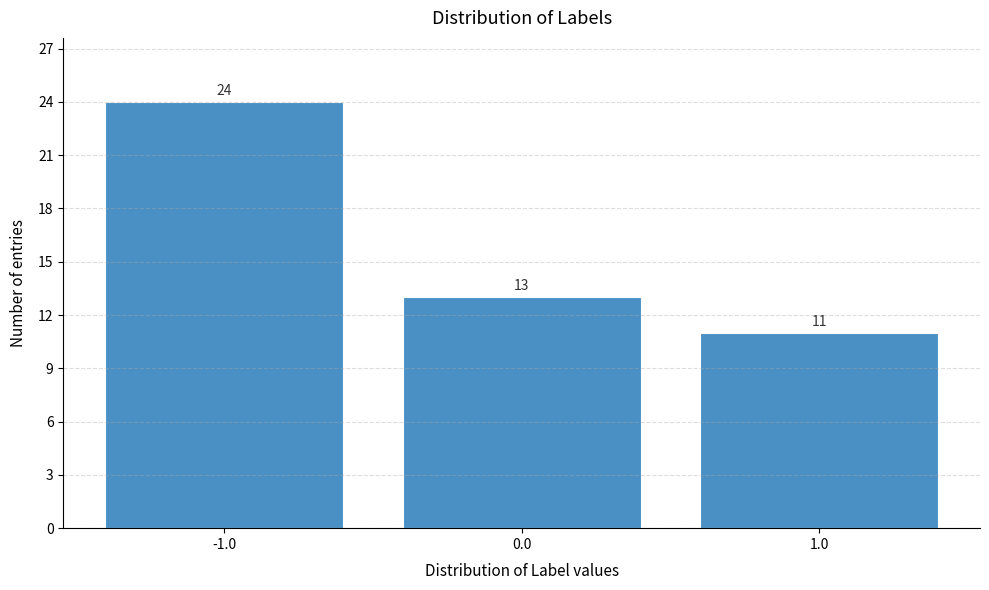

Reading left to right, transcribe this chart: for each bar, give the range it covers on the x-axis and its height.

-1.5 to -0.5: 24
-0.5 to 0.5: 13
0.5 to 1.5: 11